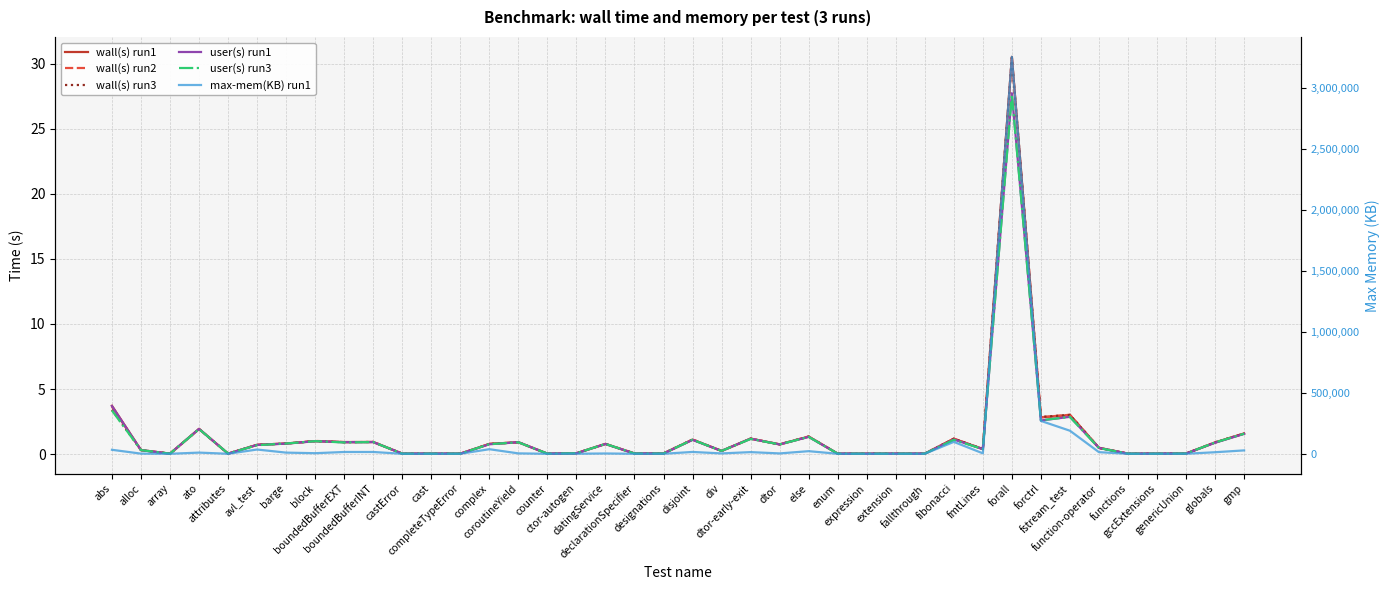

What are all the series names shown in the legend?

wall(s) run1, wall(s) run2, wall(s) run3, user(s) run1, user(s) run3, max-mem(KB) run1